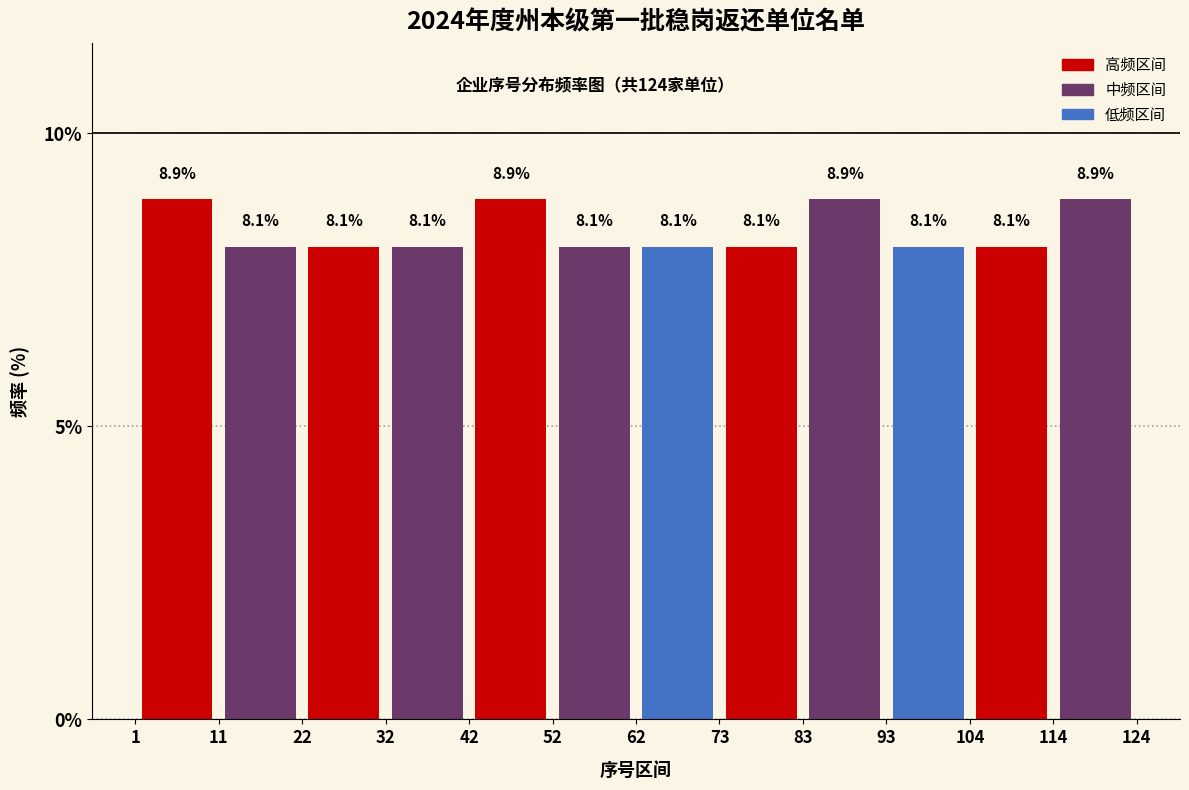

Reading left to right, list every bar in this chart as the range it spans on the x-axis followed by its height.

1 to 11: 8.9
11 to 22: 8.1
22 to 32: 8.1
32 to 42: 8.1
42 to 52: 8.9
52 to 62: 8.1
62 to 73: 8.1
73 to 83: 8.1
83 to 93: 8.9
93 to 104: 8.1
104 to 114: 8.1
114 to 124: 8.9